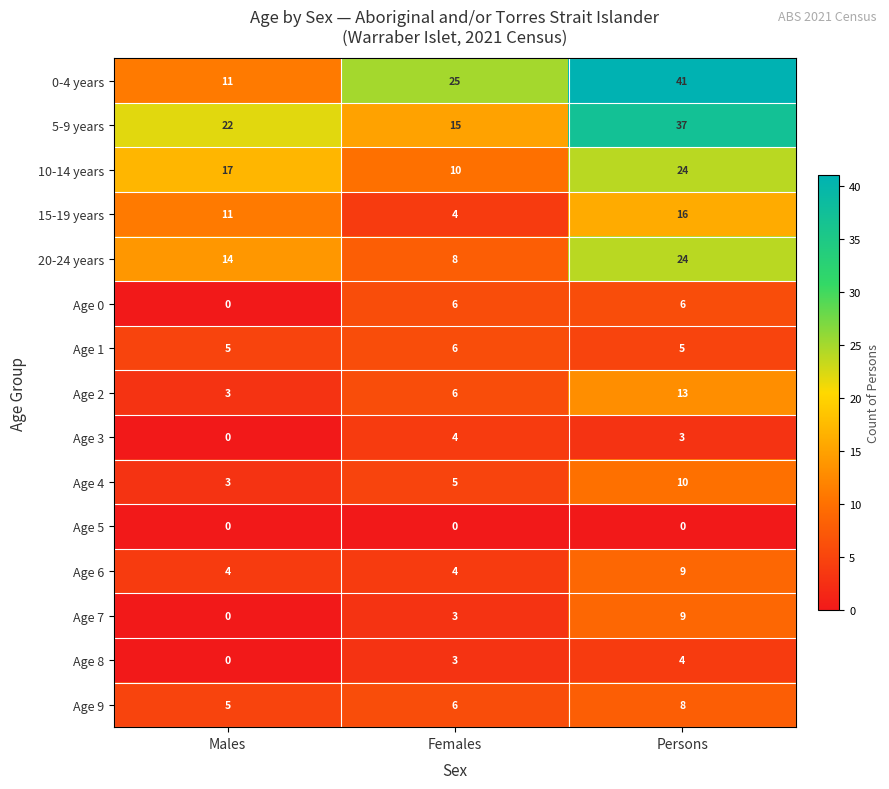

What is the greatest value displayed?

41